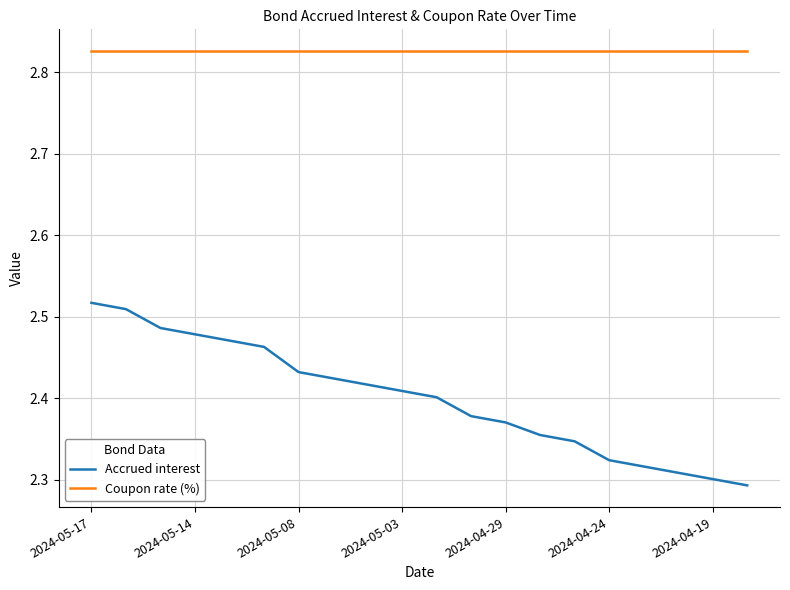

List the series in order of their peak value, lowest first.

Accrued interest, Coupon rate (%)